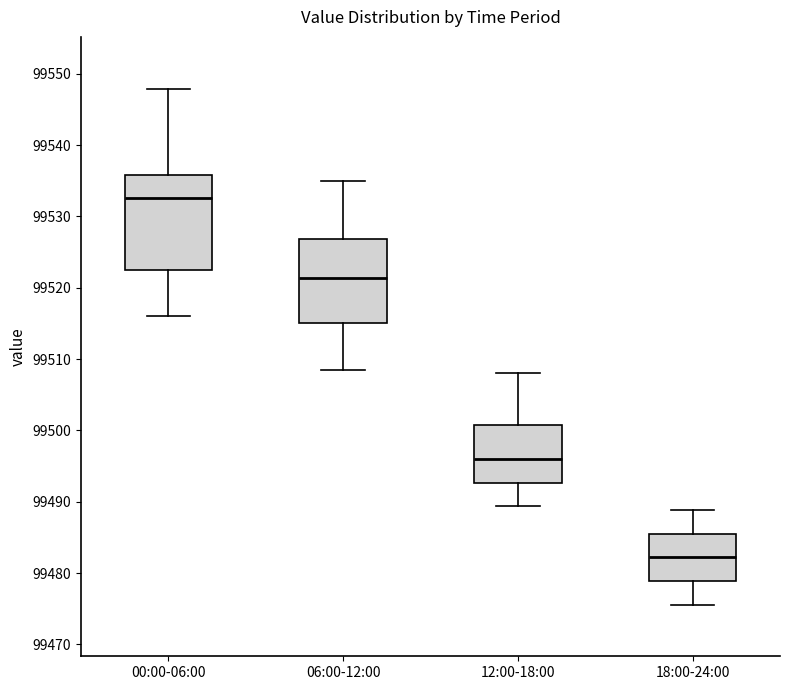

Which box has the lowest median line?

18:00-24:00